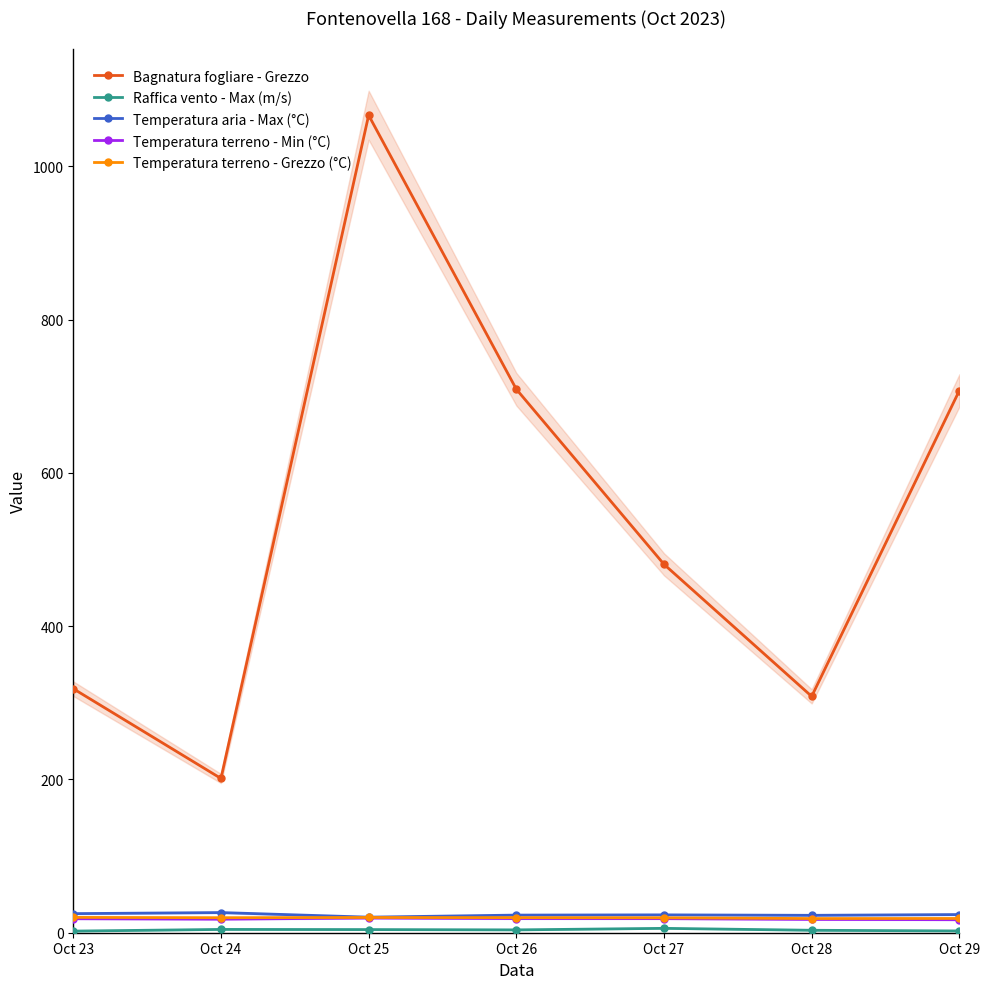

The Bagnatura fogliare - Grezzo series shows 143.3 at Oct 28. True or false?

False